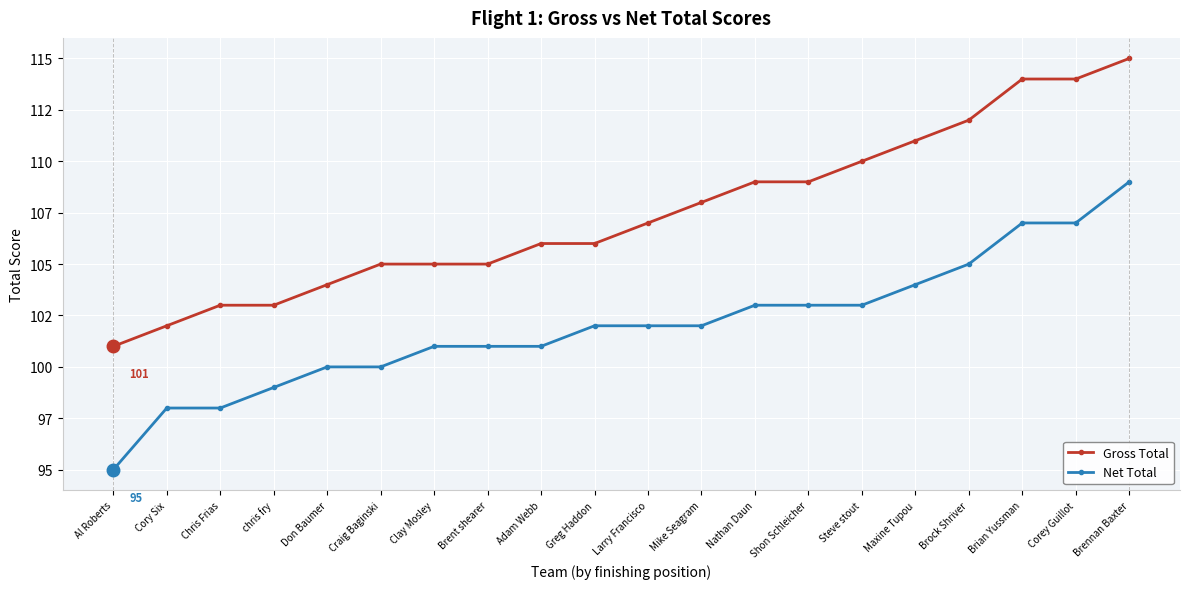

True or false: Net Total has more than 1 points higher than both neighbors.

False